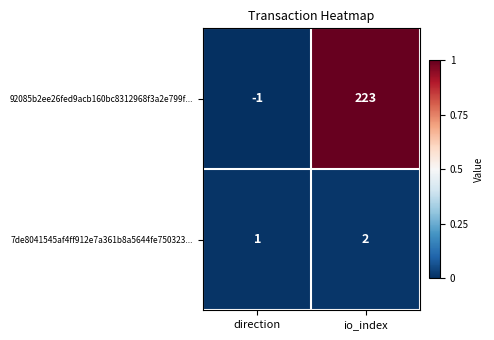

List the series in order of their peak value, highest first.

92085b2ee26fed9acb160bc8312968f3a2e799f..., 7de8041545af4ff912e7a361b8a5644fe750323...